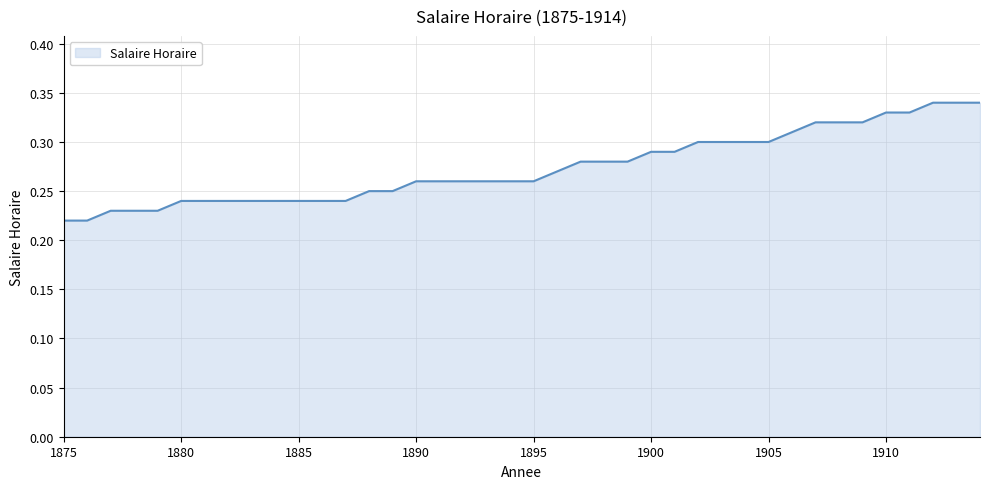

How many lines are shown in the chart?

1